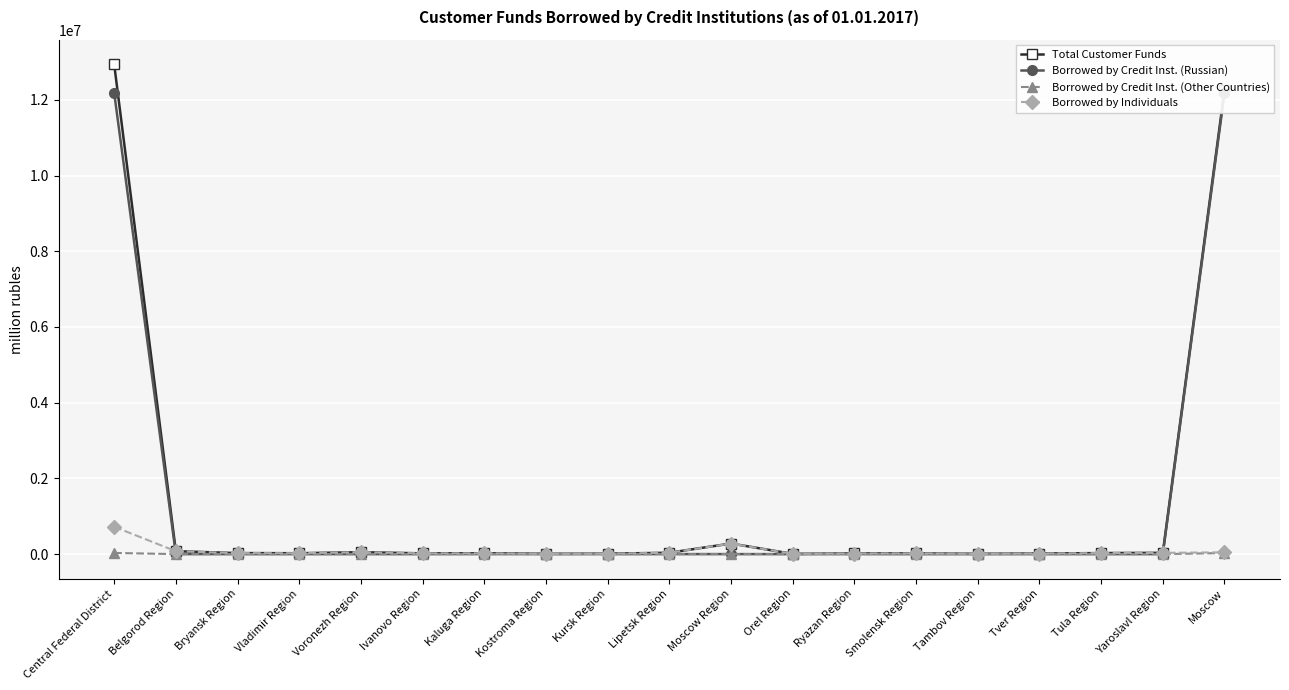

What is the total value across all series at Central Federal District?

25879688